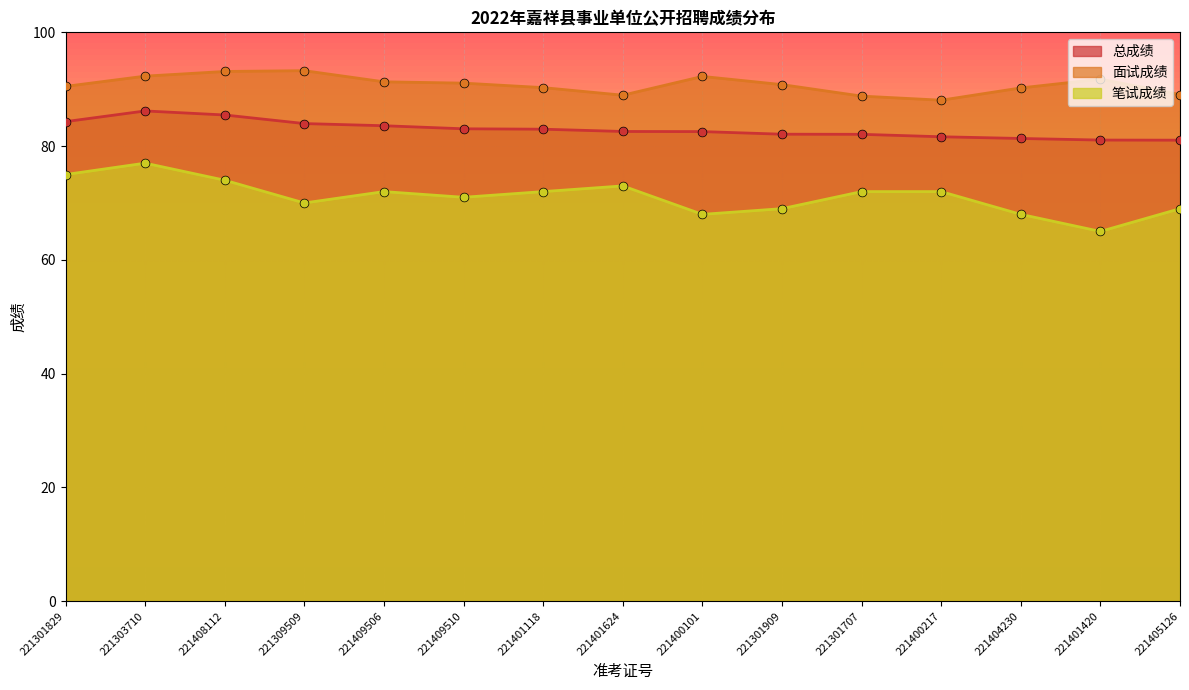

Which series has the widest spread of Y values?

笔试成绩